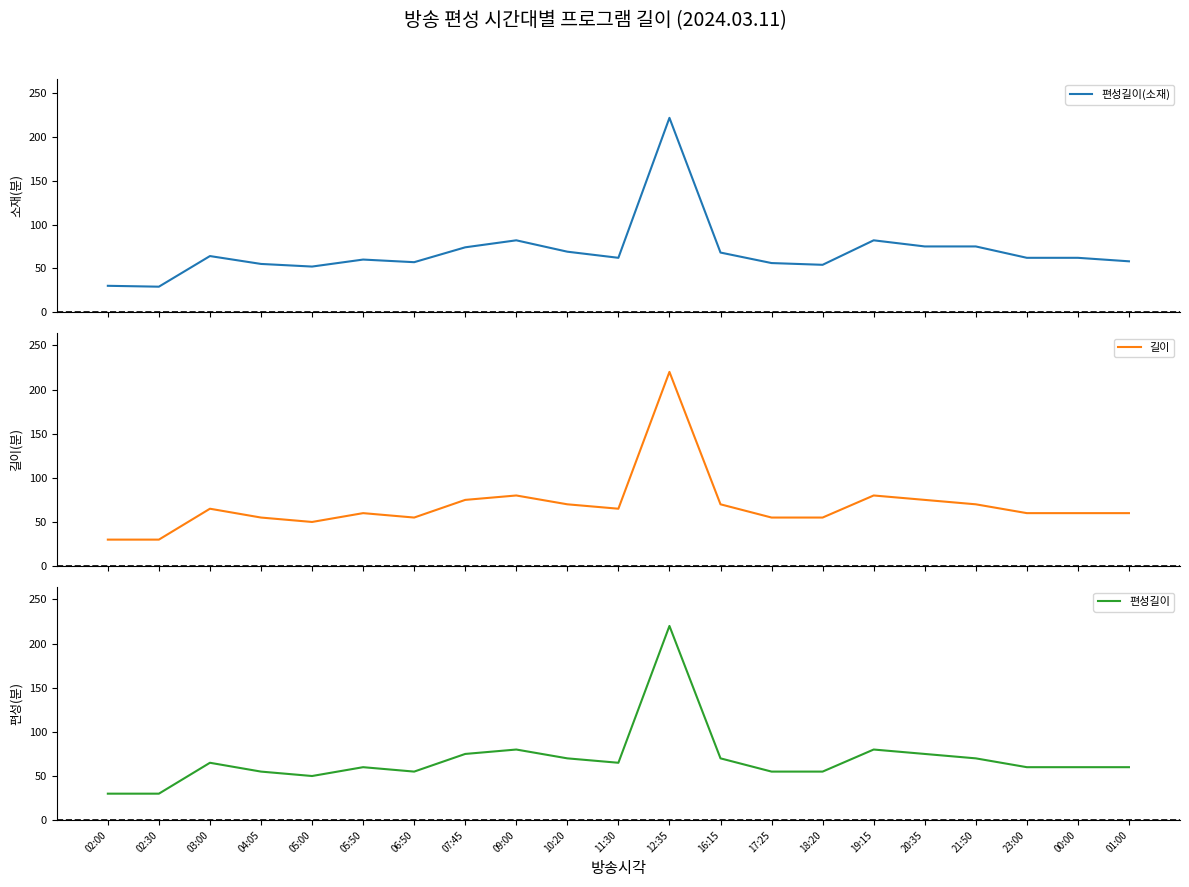

Reading right to left, list all the values displayed in this chart.

편성길이(소재): 01:00=58	00:00=62	23:00=62	21:50=75	20:35=75	19:15=82	18:20=54	17:25=56	16:15=68	12:35=222	11:30=62	10:20=69	09:00=82	07:45=74	06:50=57	05:50=60	05:00=52	04:05=55	03:00=64	02:30=29	02:00=30
길이: 01:00=60	00:00=60	23:00=60	21:50=70	20:35=75	19:15=80	18:20=55	17:25=55	16:15=70	12:35=220	11:30=65	10:20=70	09:00=80	07:45=75	06:50=55	05:50=60	05:00=50	04:05=55	03:00=65	02:30=30	02:00=30
편성길이: 01:00=60	00:00=60	23:00=60	21:50=70	20:35=75	19:15=80	18:20=55	17:25=55	16:15=70	12:35=220	11:30=65	10:20=70	09:00=80	07:45=75	06:50=55	05:50=60	05:00=50	04:05=55	03:00=65	02:30=30	02:00=30